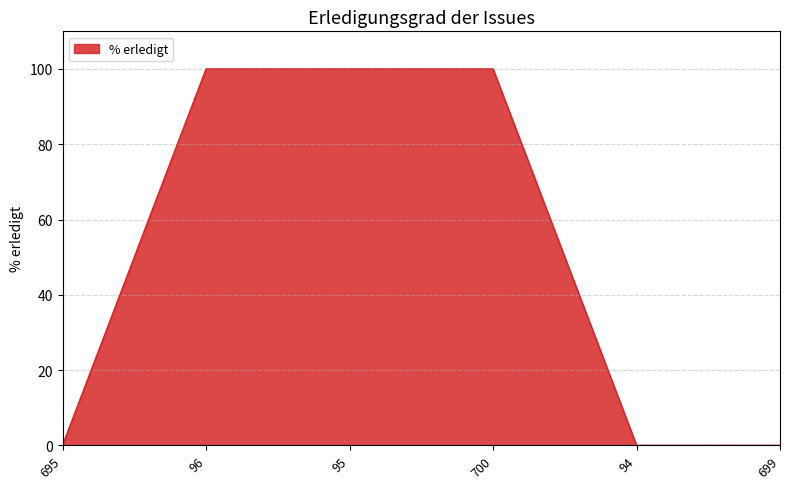

What is the average value?

50